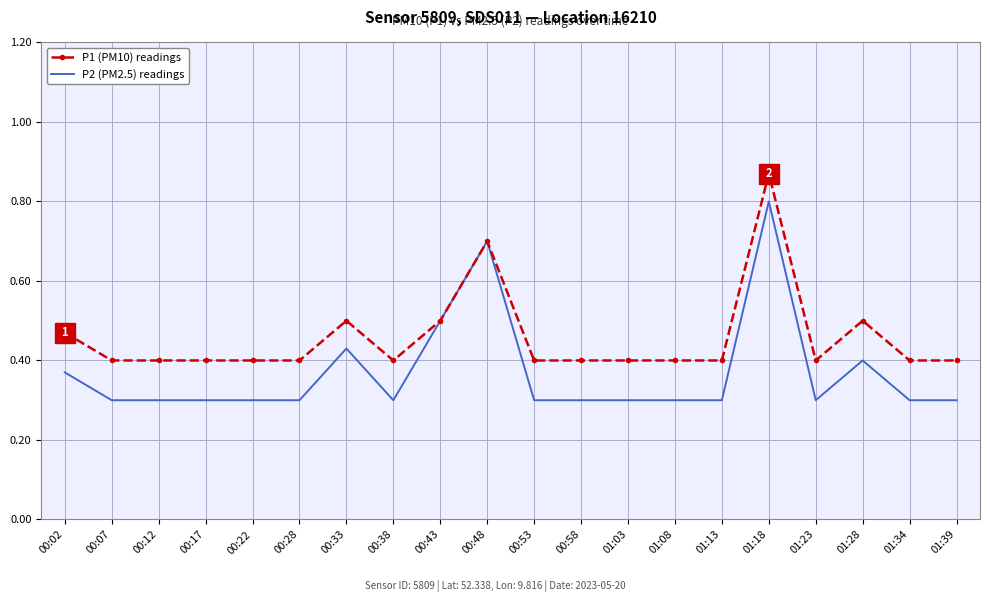

Which series has the widest spread of values?

P2 (PM2.5) readings